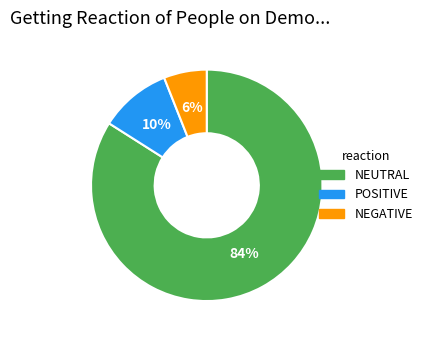

Is there a majority slice in this chart?

Yes